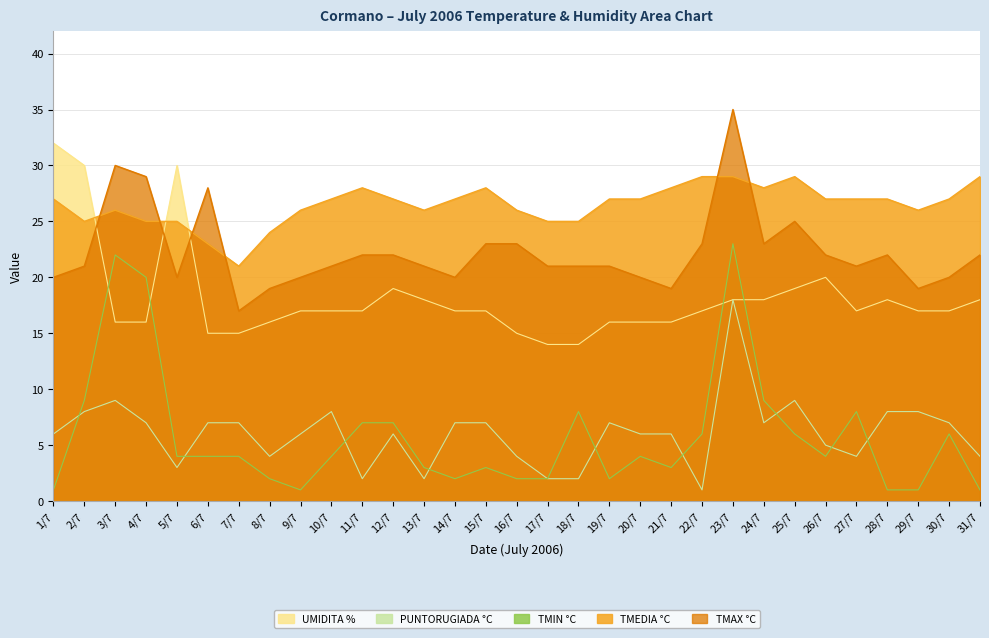

Which series ends up on top after the final intersection of TMAX °C and UMIDITA %?

TMAX °C